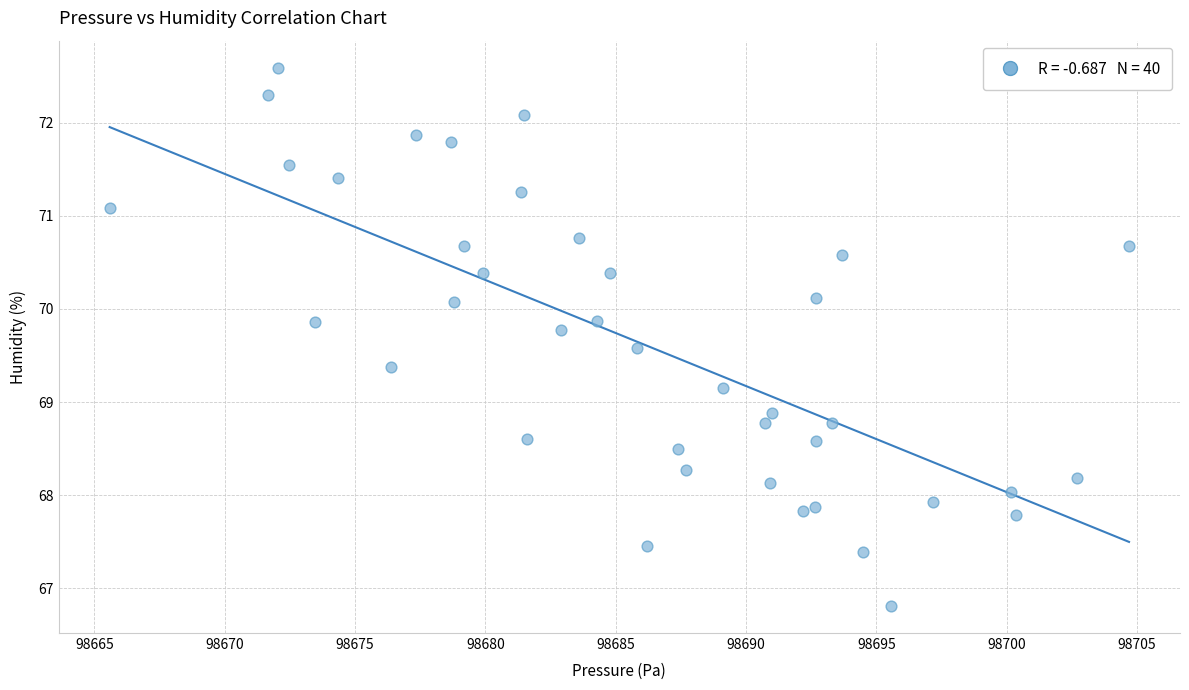

What is the range of X values (max minus min)?

39.1